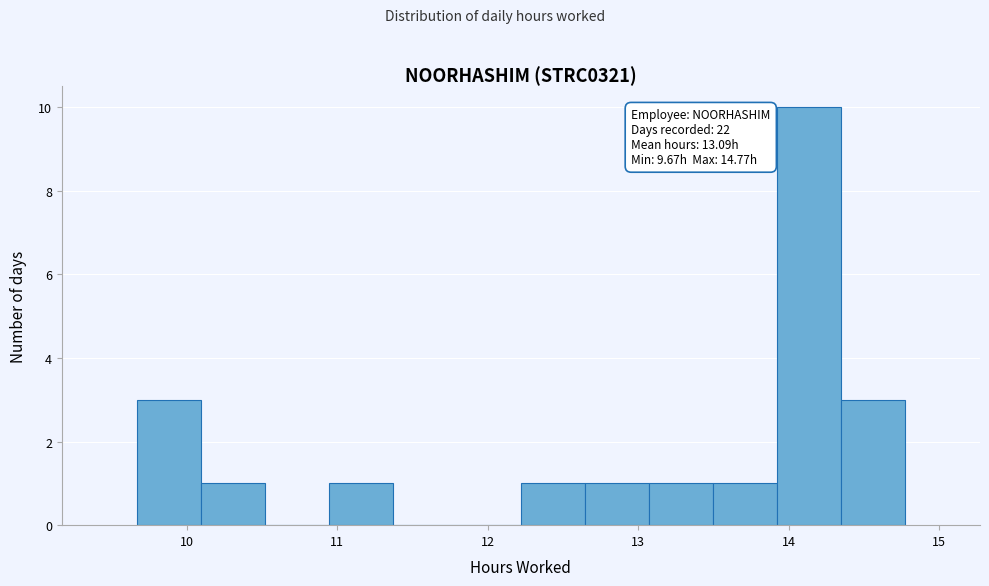

Which range on the x-axis has the tallest bar?

13.9 to 14.3